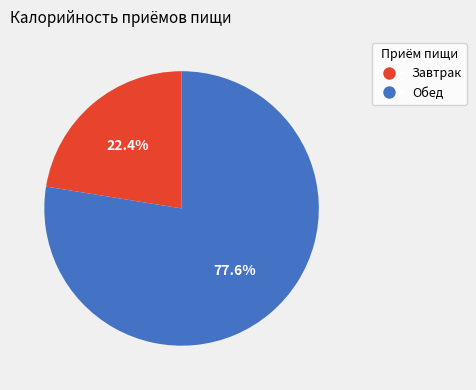

How much of the chart is everything except Завтрак?

77.6%